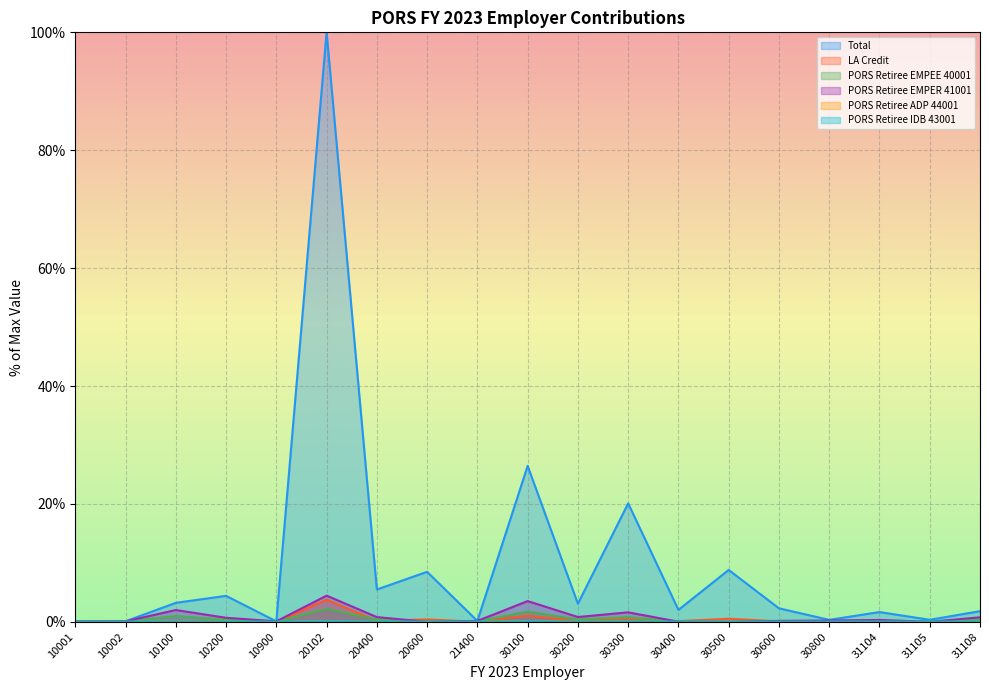

What is the value of the LA Credit point at the 15th from the left?

0.1